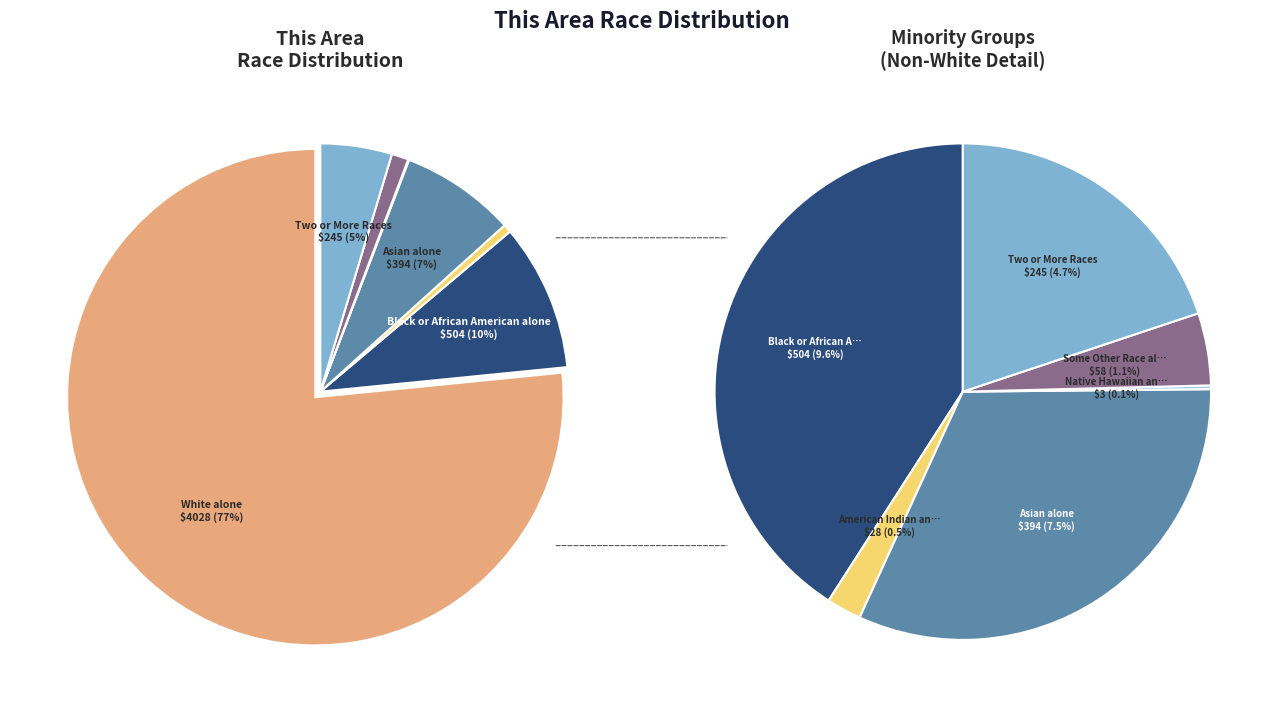

What percentage is NOT represented by Asian alone?

92.5%